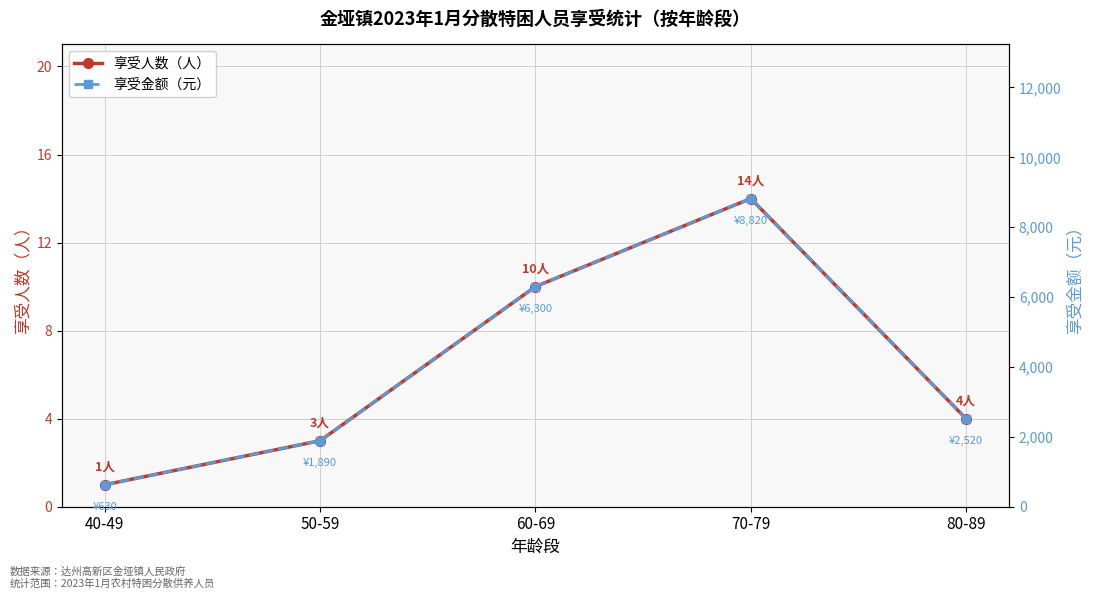

Reading left to right, list all the values displayed in this chart.

享受人数（人）: 1	3	10	14	4
享受金额（元）: 630	1890	6300	8820	2520